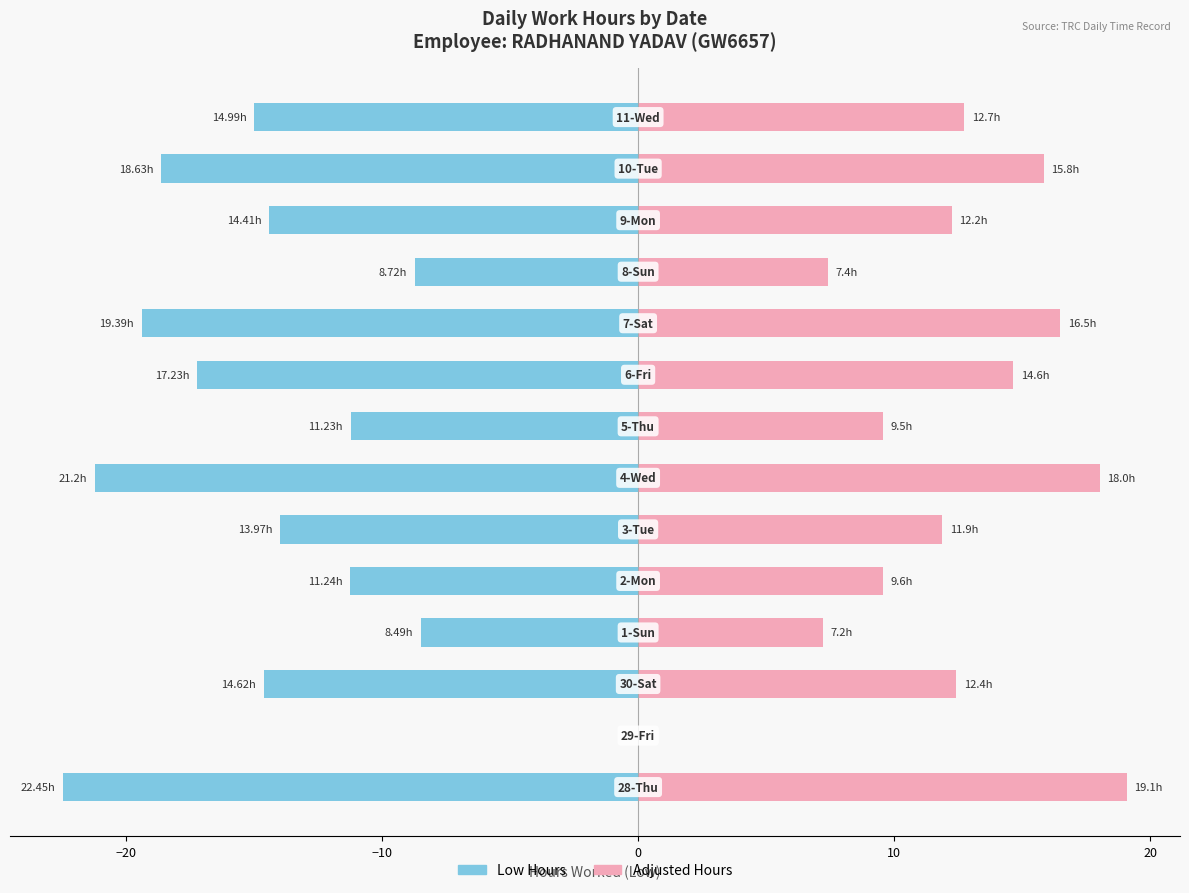

What is the difference between the maximum and second lowest values in the Adjusted Hours series?

11.9